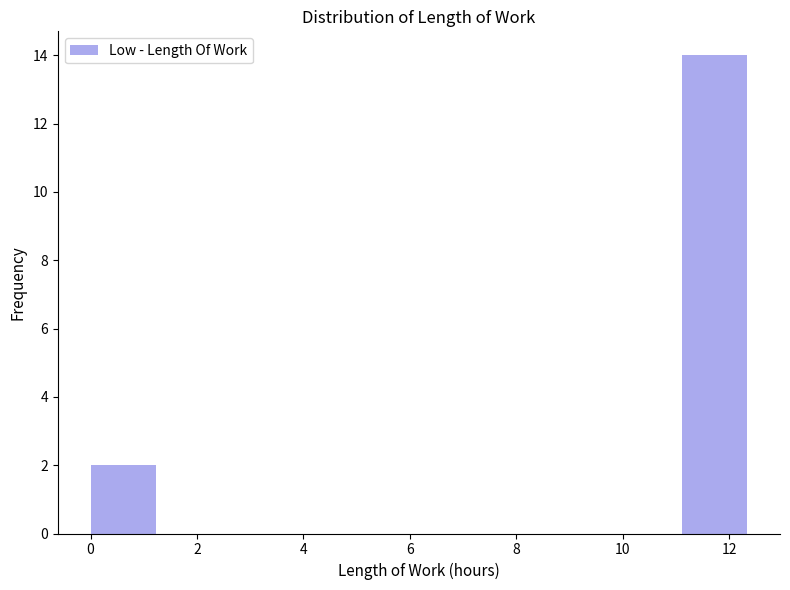

Over which range of the x-axis is the bar tallest?

11.2 to 12.4